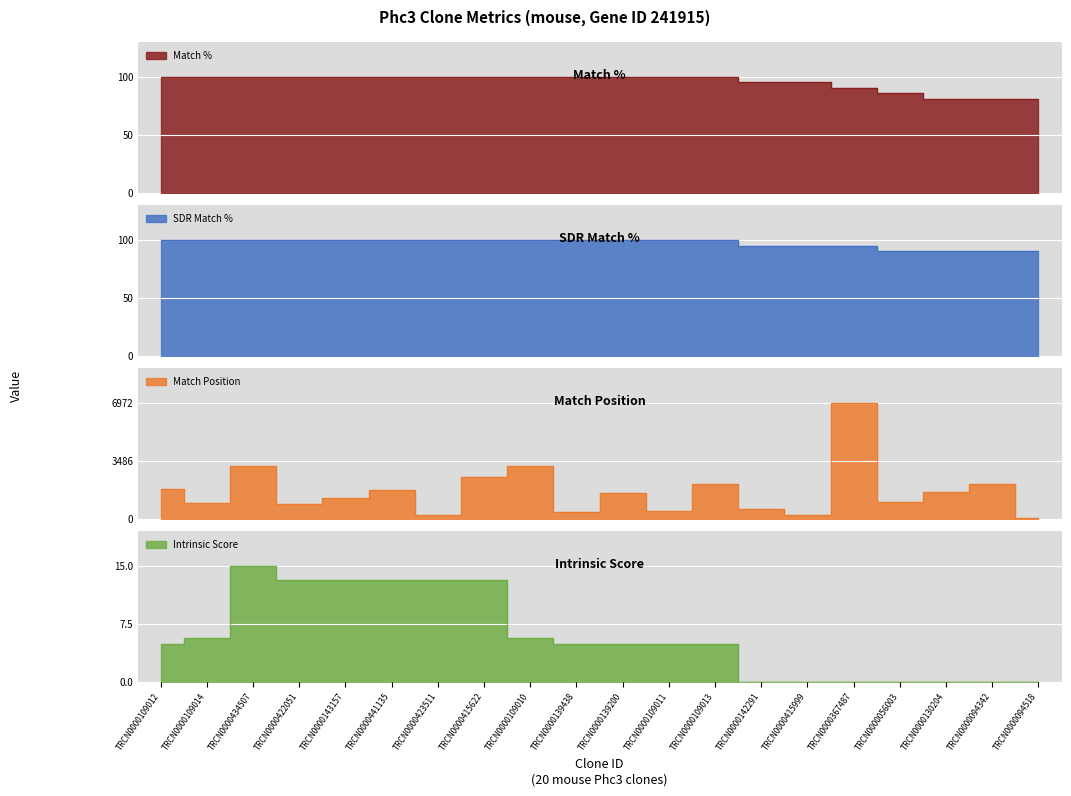

Where is the first local maximum for Intrinsic Score?

TRCN0000434507